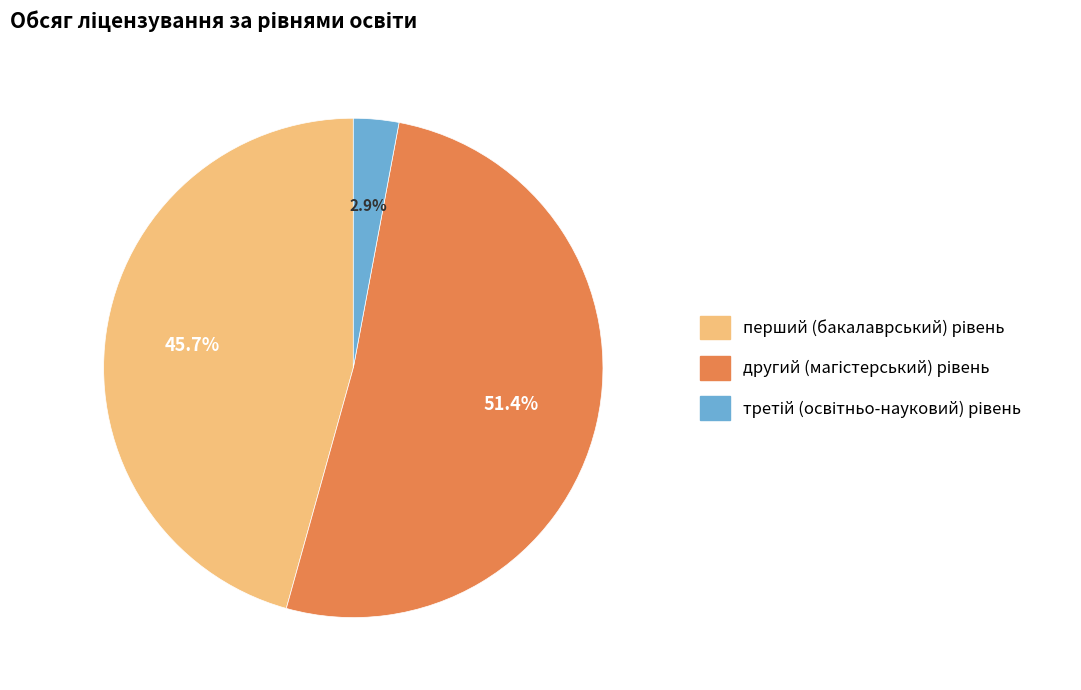

Is there any slice that represents more than half of the pie?

Yes